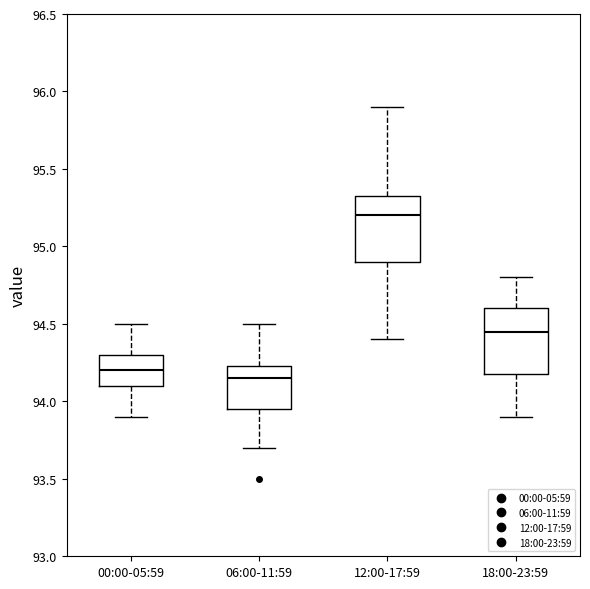

Reading left to right, read every box against the y-axis: the position of its median line, the range the box covers, and the ends of its whiskers. The values are not printed on the chart, so give them approximately, as read against the axis.

00:00-05:59: median 94.20, box 94.10 to 94.30, whiskers 93.90 to 94.50
06:00-11:59: median 94.15, box 93.95 to 94.25, whiskers 93.70 to 94.50
12:00-17:59: median 95.20, box 94.90 to 95.35, whiskers 94.40 to 95.90
18:00-23:59: median 94.45, box 94.20 to 94.60, whiskers 93.90 to 94.80